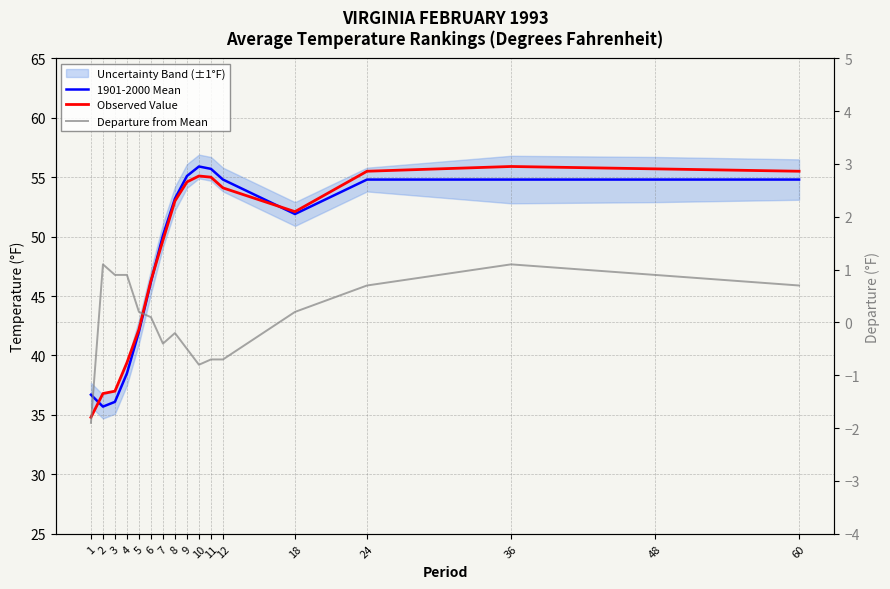

What is the total value across all series at 24?

111.0